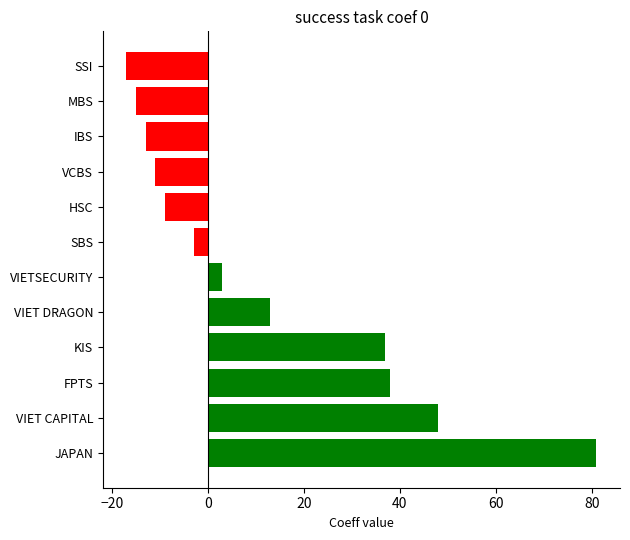

What is the ratio of the value at JAPAN to the value at VIET DRAGON?

6.2